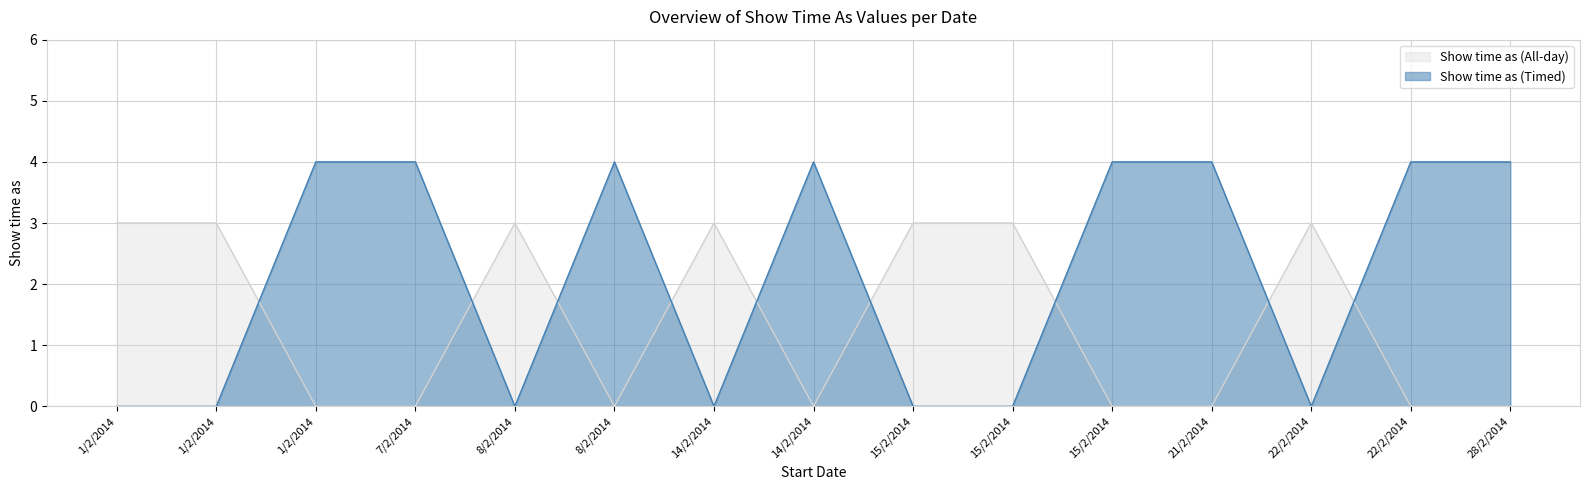

The value of Show time as (All-day) at 14/2/2014 is 0. True or false?

True